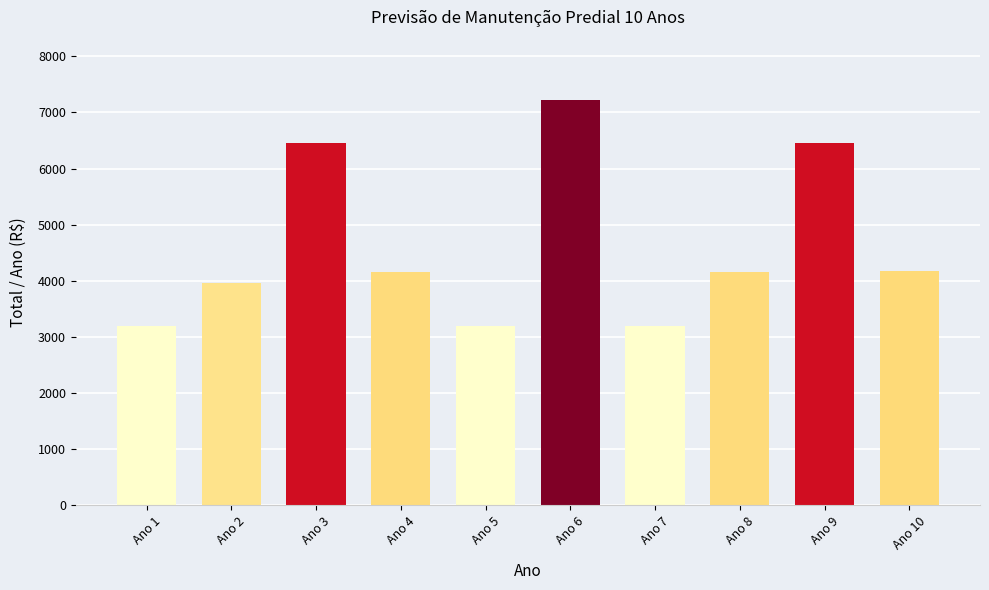

Which has a higher value, Ano 6 or Ano 8?

Ano 6